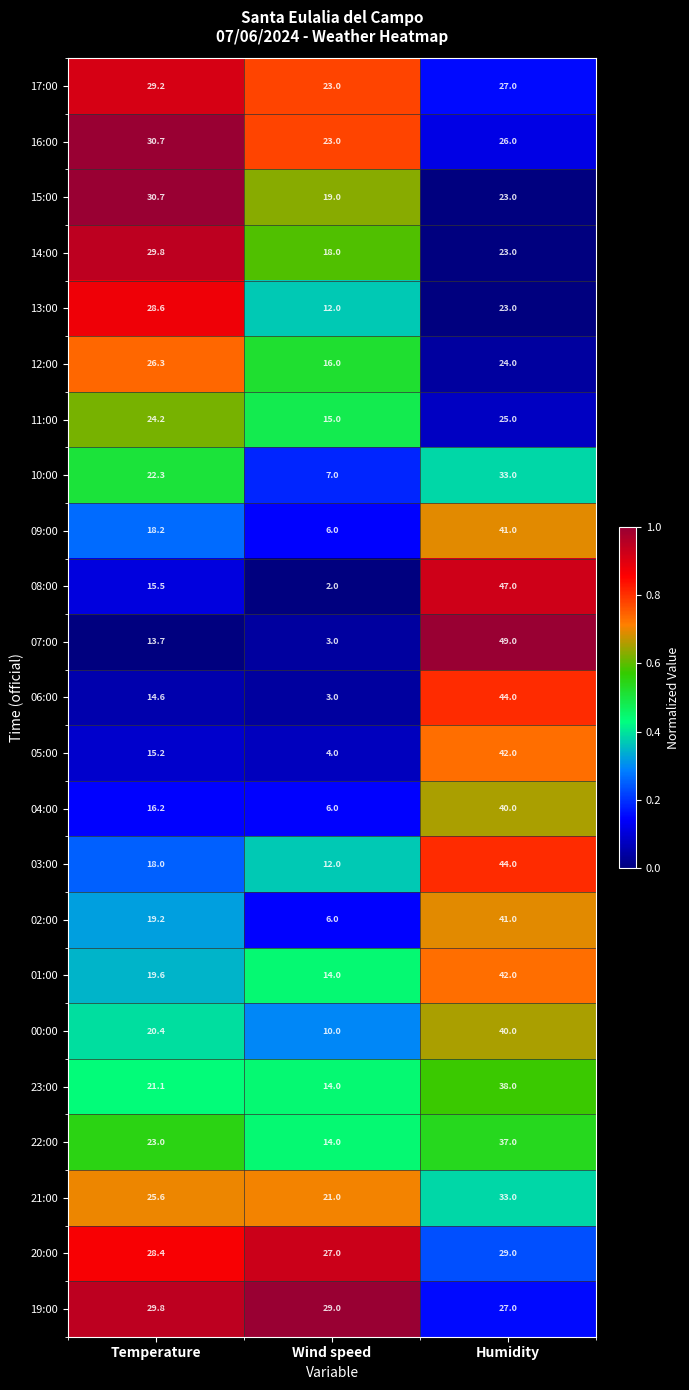

Between Temperature and Wind speed, which series saw the biggest shift?

13:00